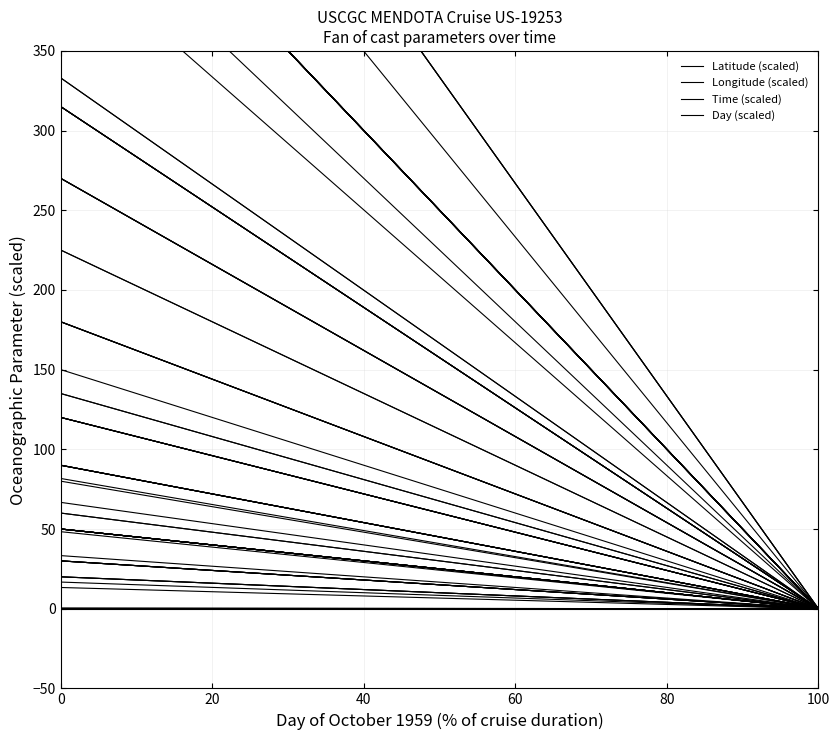

What are all the series names shown in the legend?

Latitude (scaled), Longitude (scaled), Time (scaled), Day (scaled)